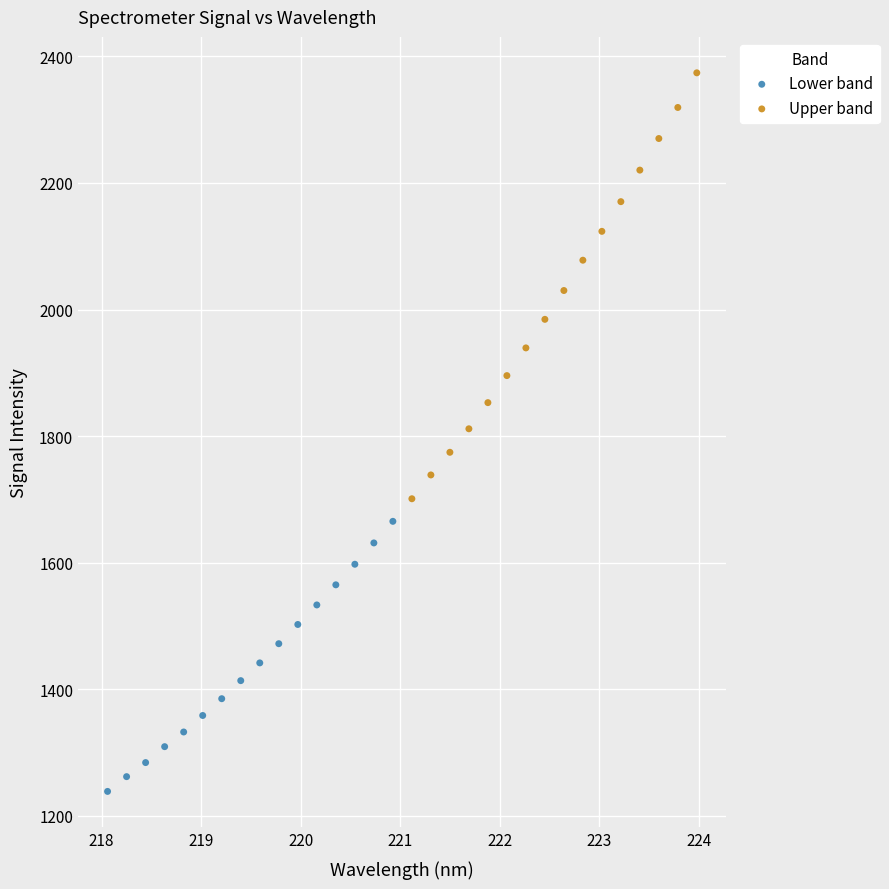

What are all the series names shown in the legend?

Lower band, Upper band